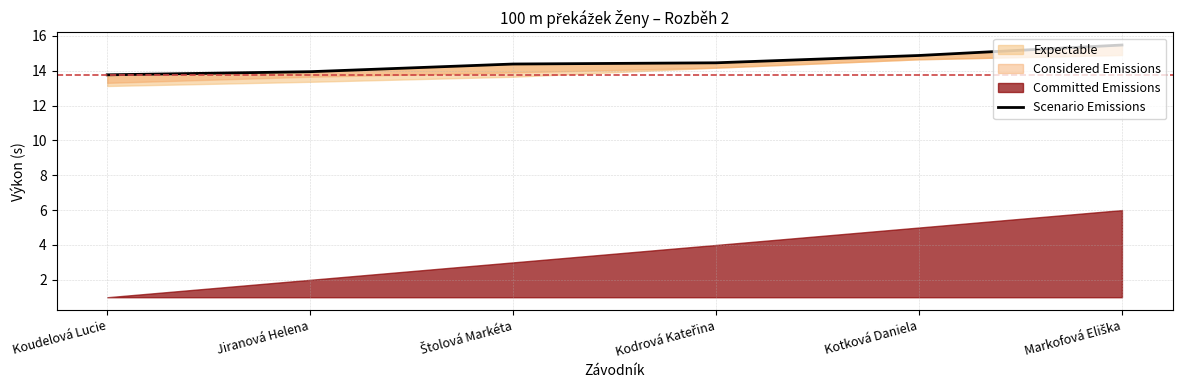

What is the sum of all values?

86.9